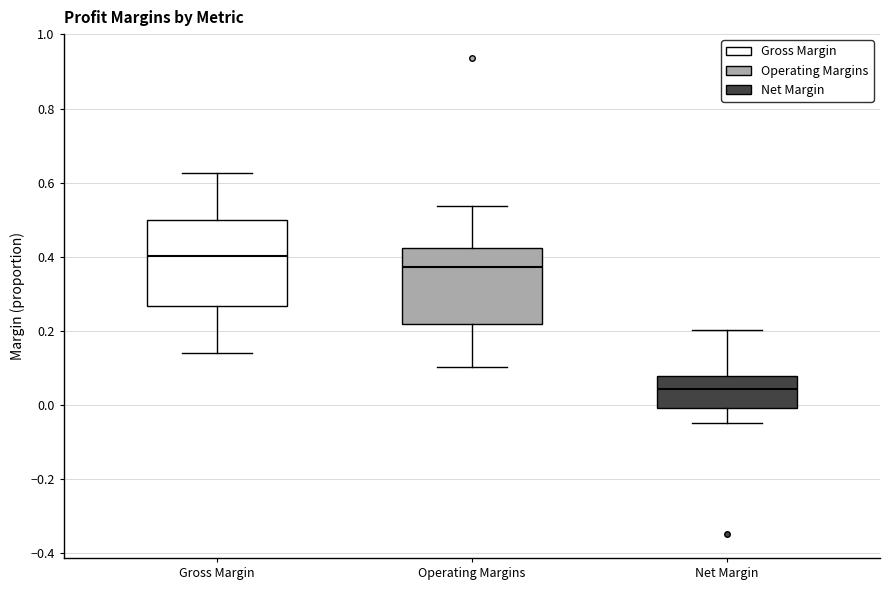

Comparing the boxes themselves (not the whiskers), which one is the tallest?

Gross Margin